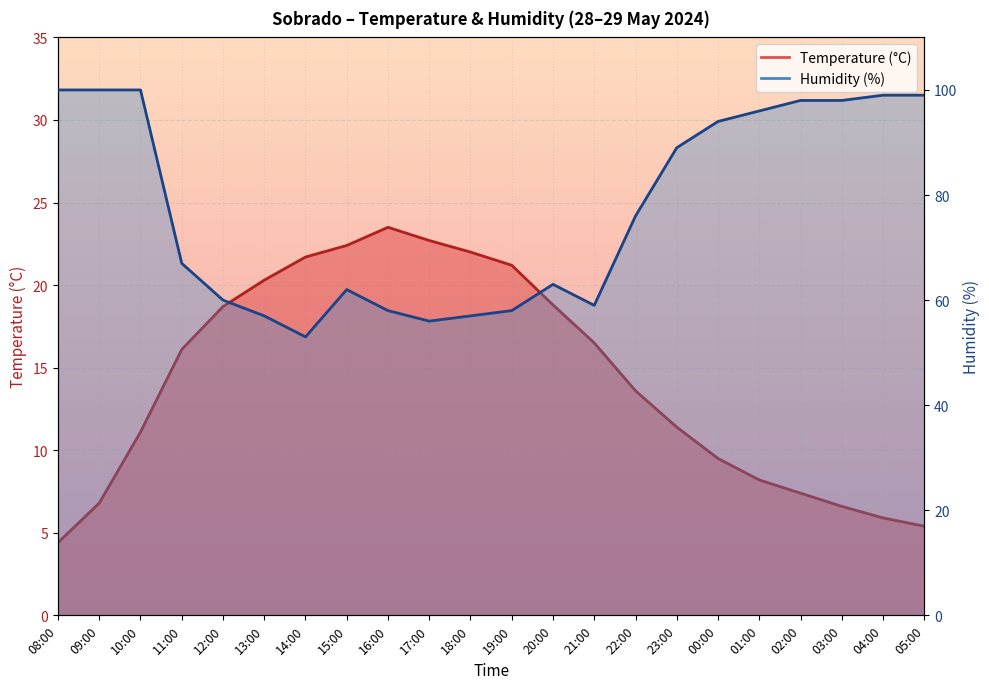

The value of Temperature (°C) at 15:00 is 14.2. True or false?

False